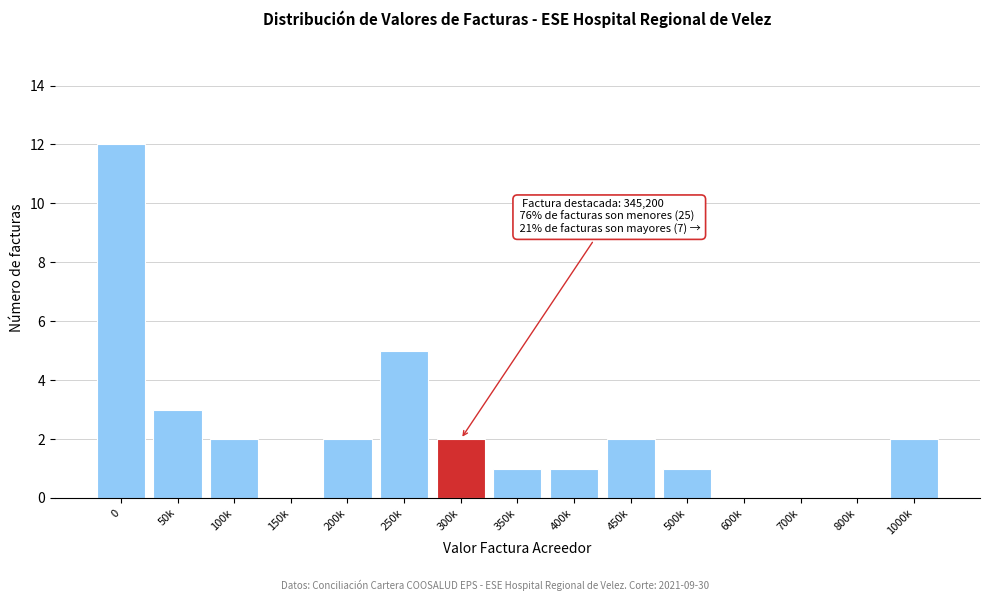

Reading left to right, transcribe all the data shown in this chart.

0=12	50k=3	100k=2	150k=0	200k=2	250k=5	300k=2	350k=1	400k=1	450k=2	500k=1	600k=0	700k=0	800k=0	1000k=2